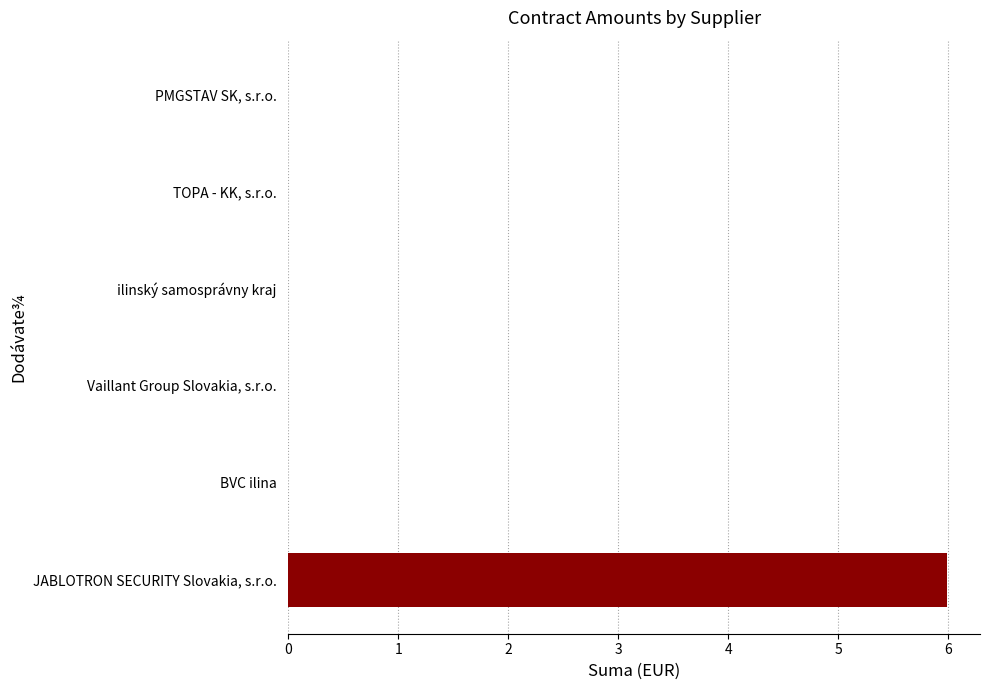

Is it true that the value at ilinský samosprávny kraj is -3.1?

False